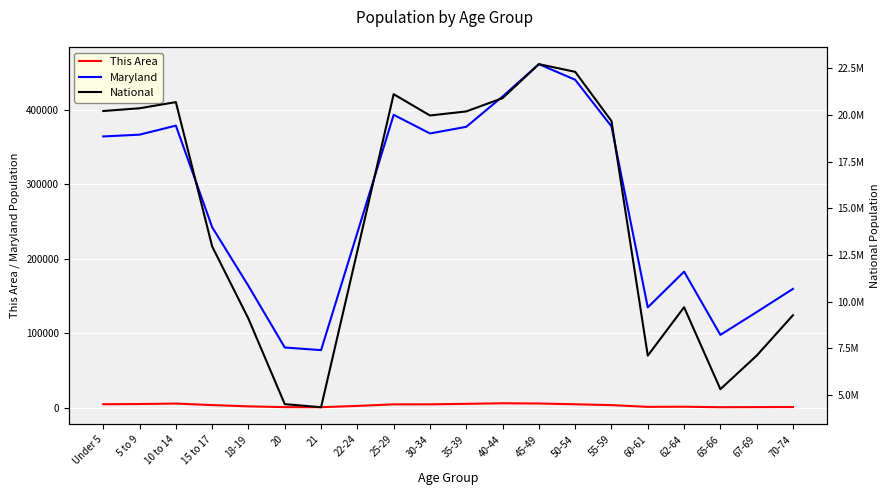

How many interior local peaks does the National series have?

4